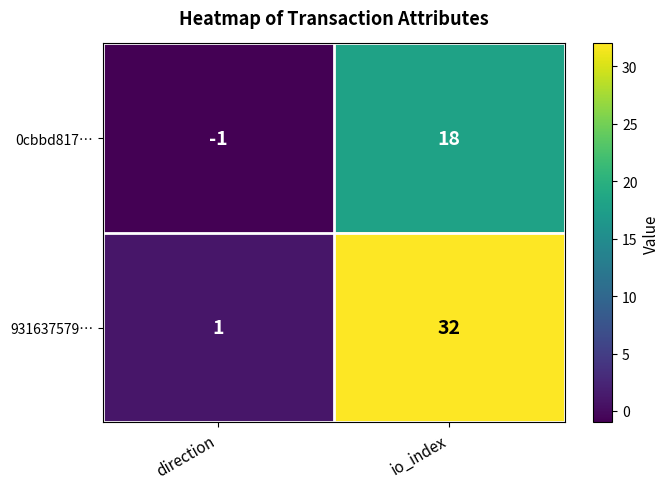

True or false: 931637579… has a value of 57 at io_index.

False